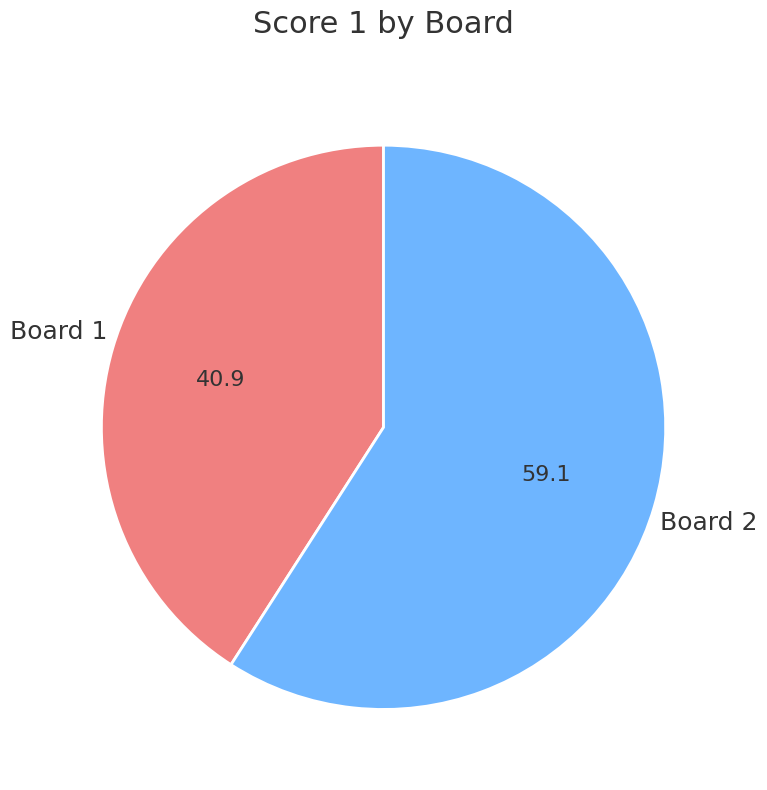

Is there a majority slice in this chart?

Yes